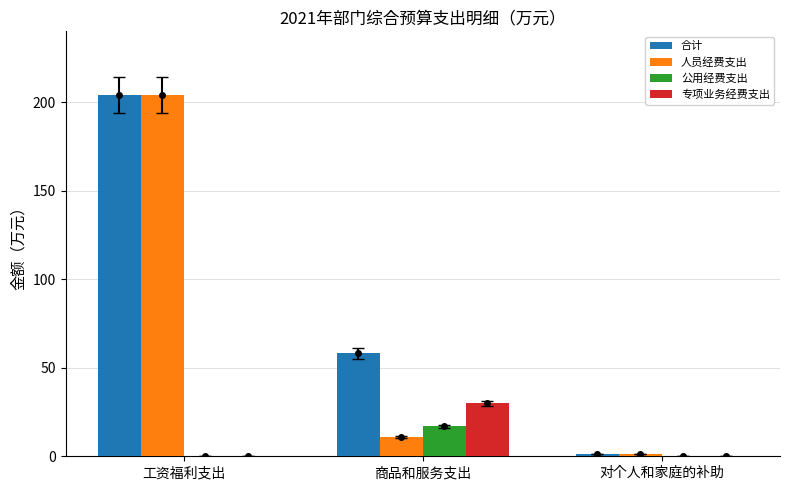

What position from the left is 工资福利支出?

1